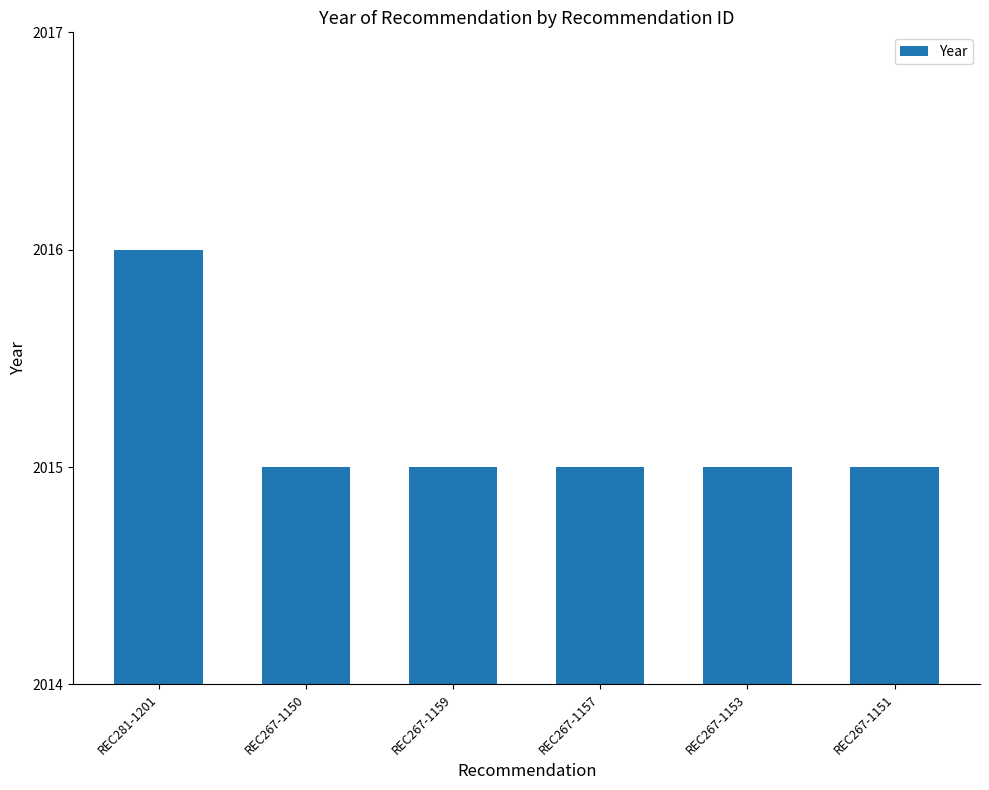

What is the difference between the values at REC267-1150 and REC281-1201?

1